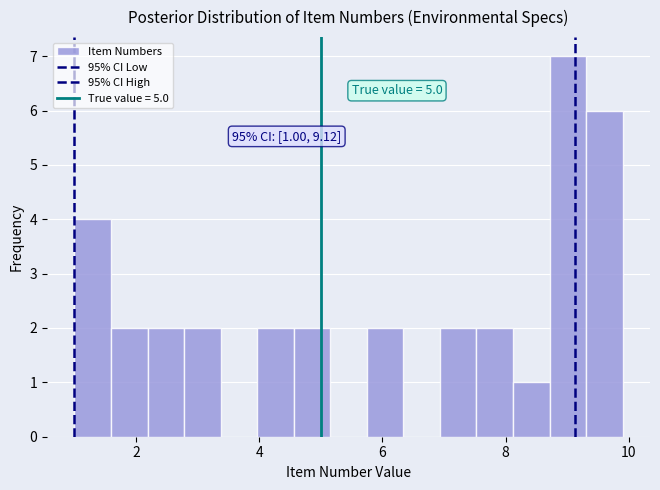

Read against the x-axis, roughly where is the centre of the tallest bar?

9.0